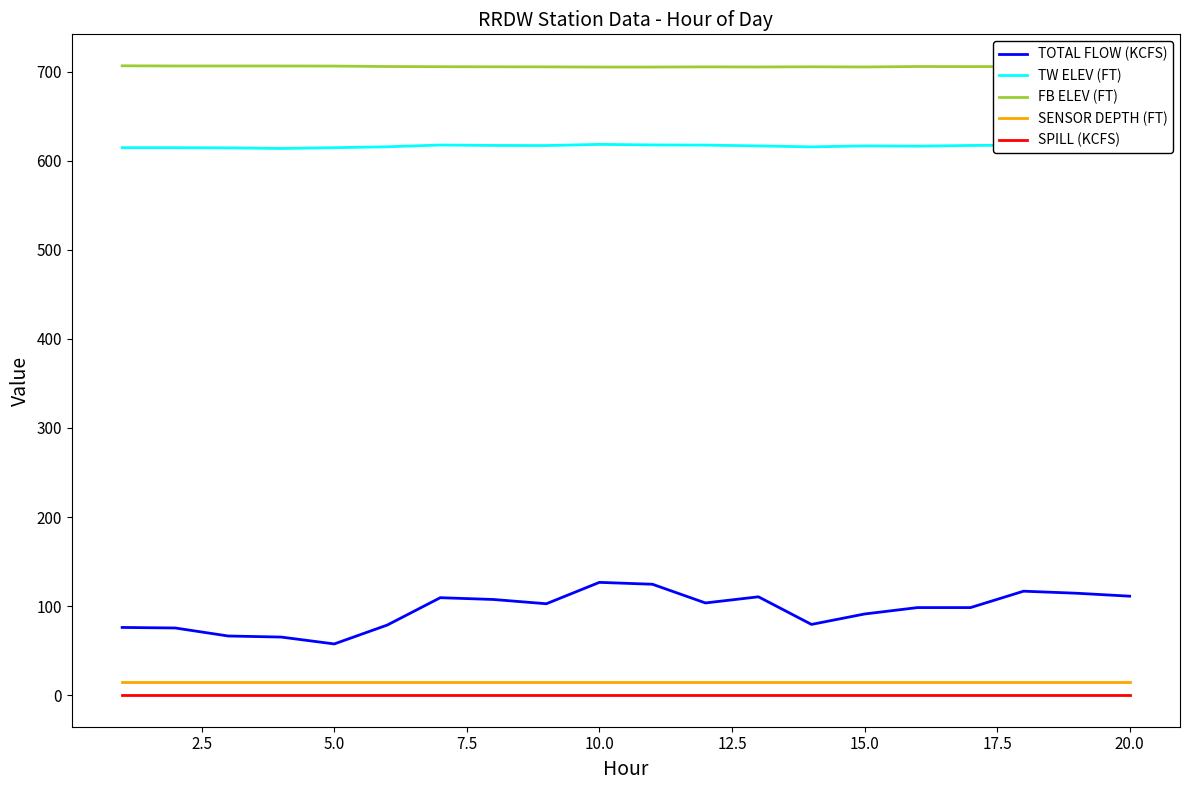

How many categories are shown in the chart?

20